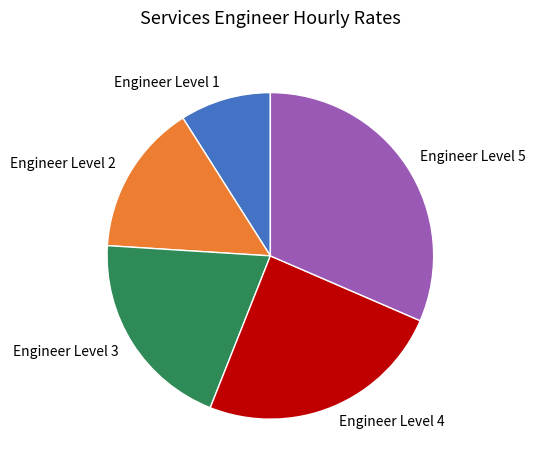

Between Engineer Level 1 and Engineer Level 4, which is larger?

Engineer Level 4